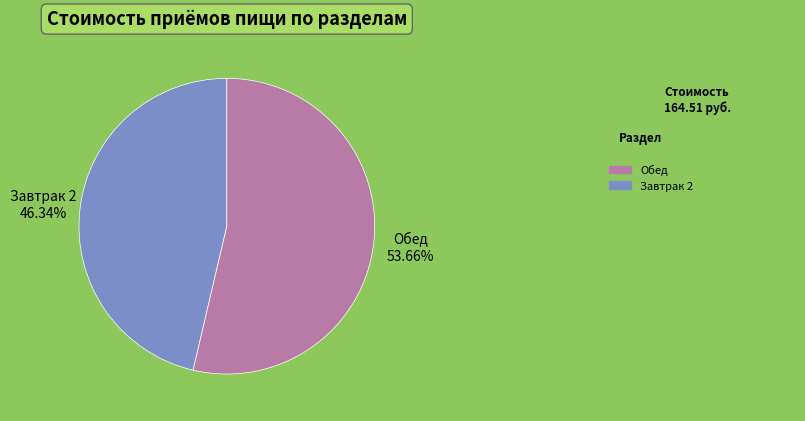

How many slices are in this pie chart?

2